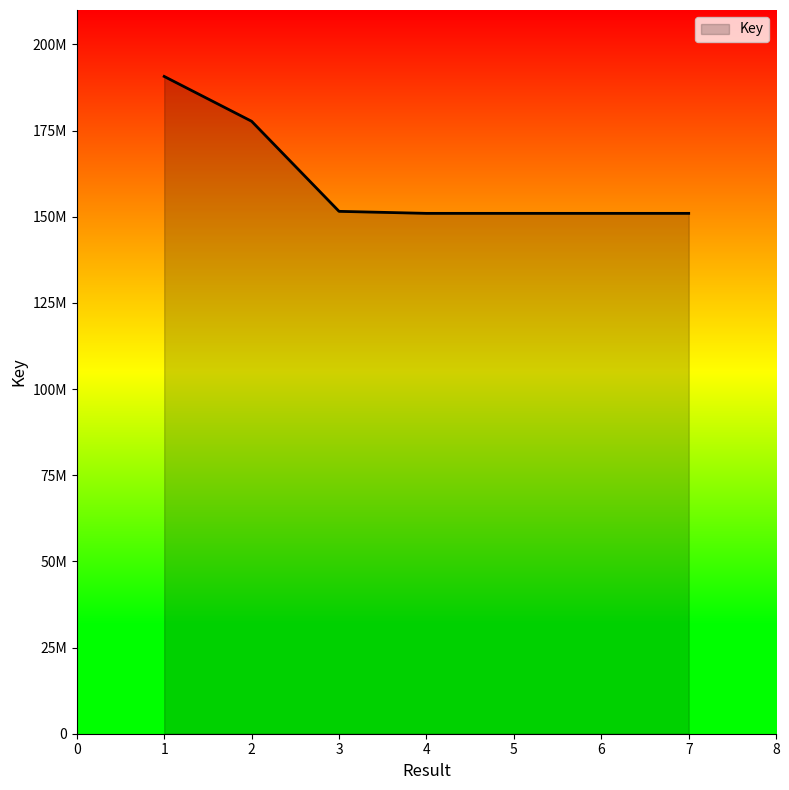

Is this an area chart (filled region under the line)?

Yes